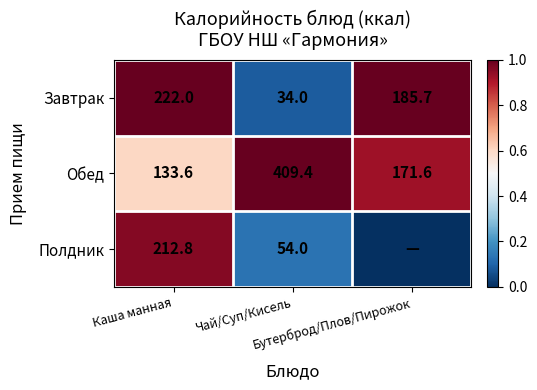

What is the sum of all Завтрак values?

441.7